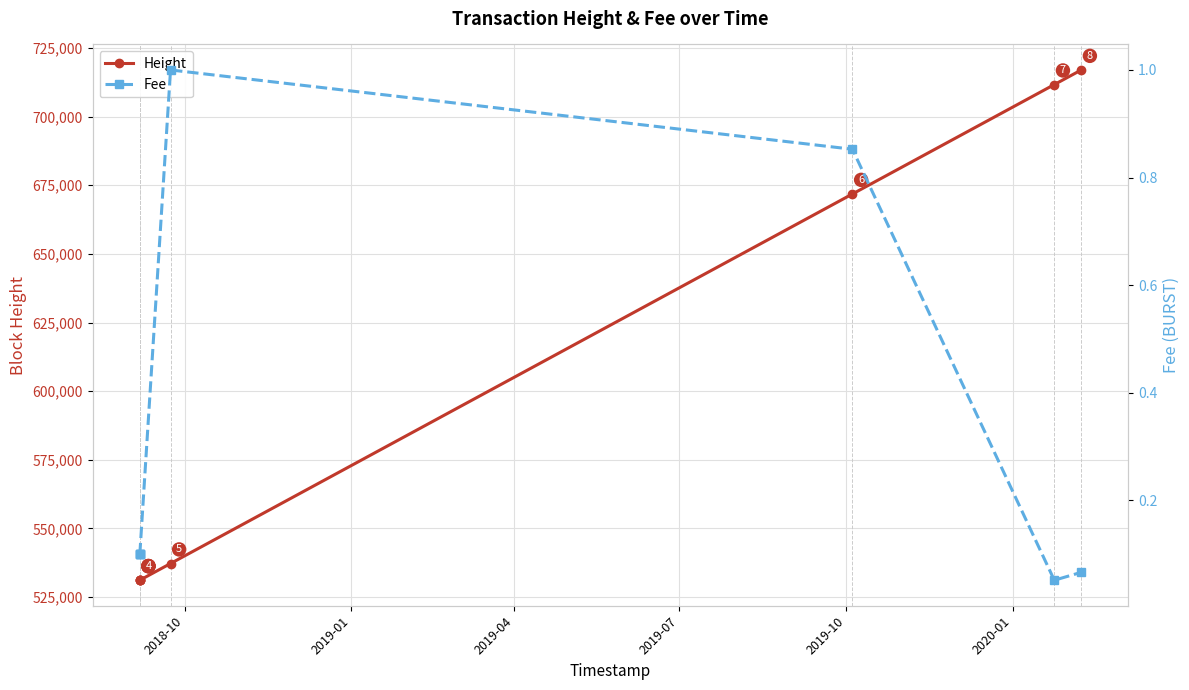

True or false: Height has more than 0 interior local peaks.

False